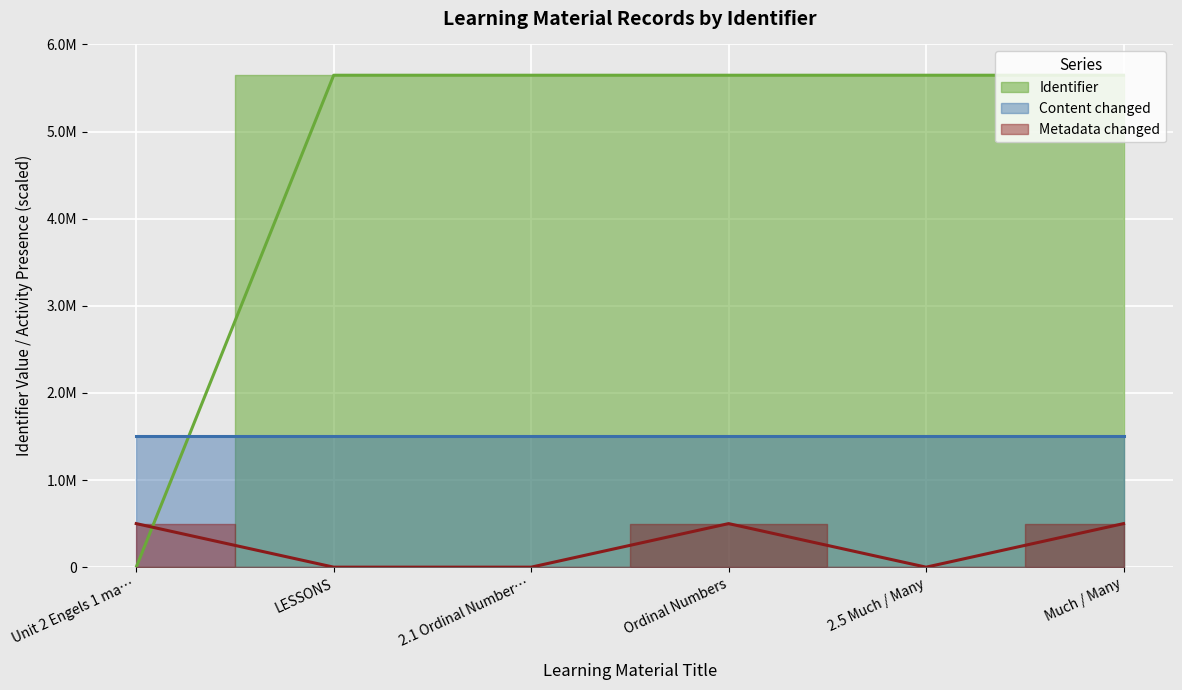

Which has a higher value, Ordinal Numbers or Unit 2 Engels 1 ma…?

Ordinal Numbers